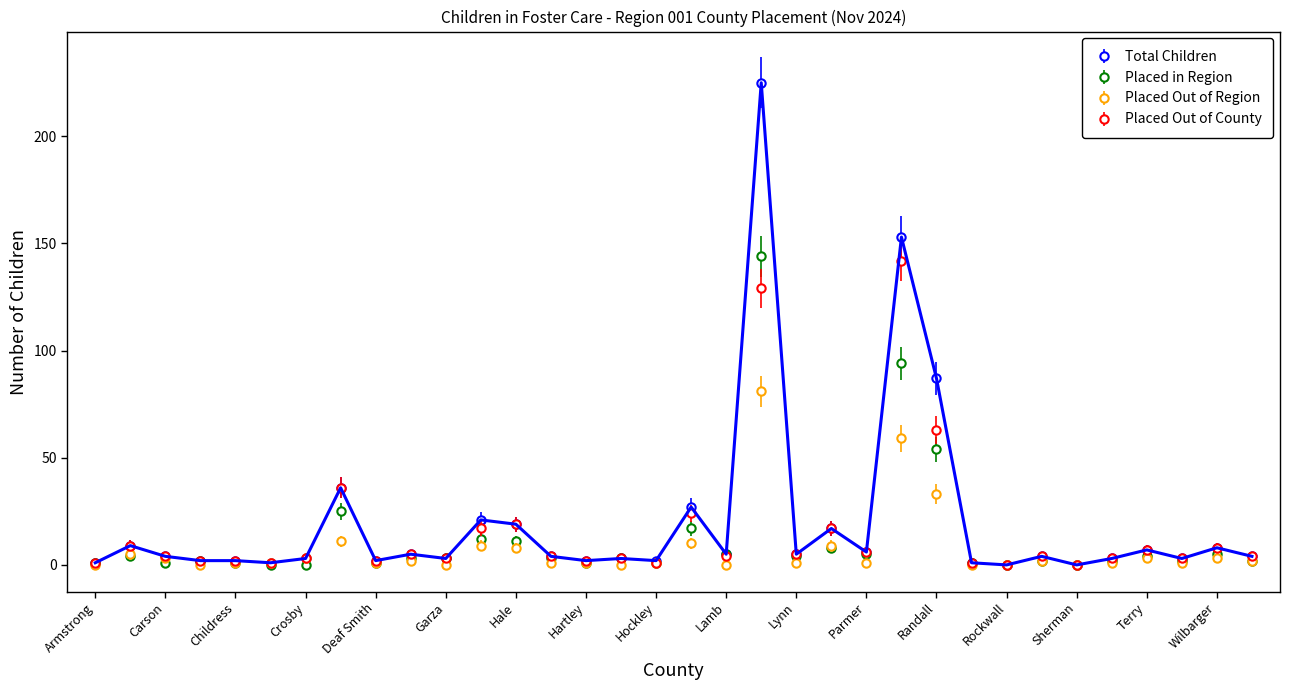

Count the number of data series in this chart.

4